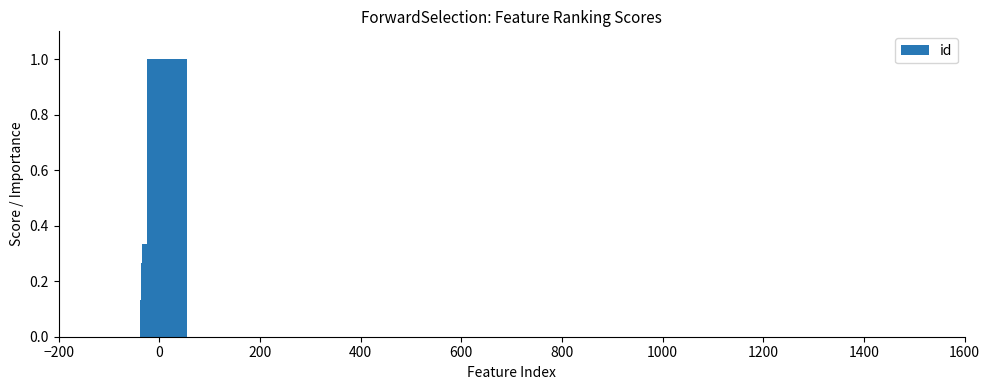

What is the sum of all values?

2.0